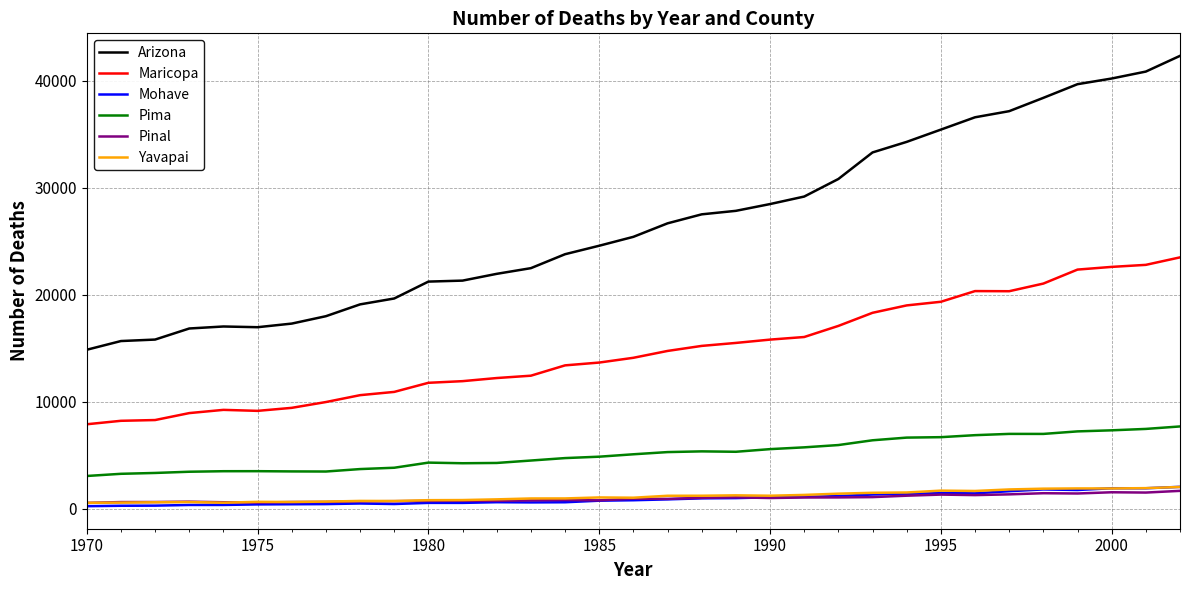

What is the minimum value for Maricopa?

7895